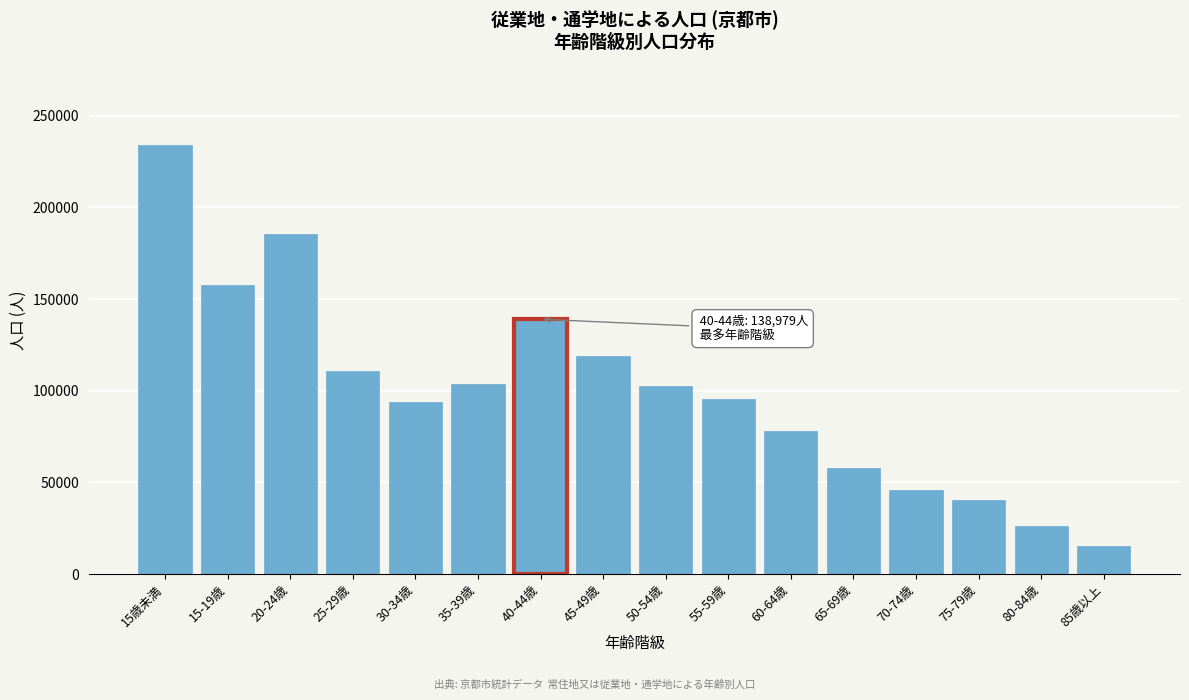

Reading left to right, transcribe all the data shown in this chart.

15歳未満=234208	15-19歳=157413	20-24歳=185337	25-29歳=110868	30-34歳=93590	35-39歳=103562	40-44歳=138979	45-49歳=118989	50-54歳=102377	55-59歳=95370	60-64歳=77876	65-69歳=58039	70-74歳=46087	75-79歳=40523	80-84歳=26229	85歳以上=15207